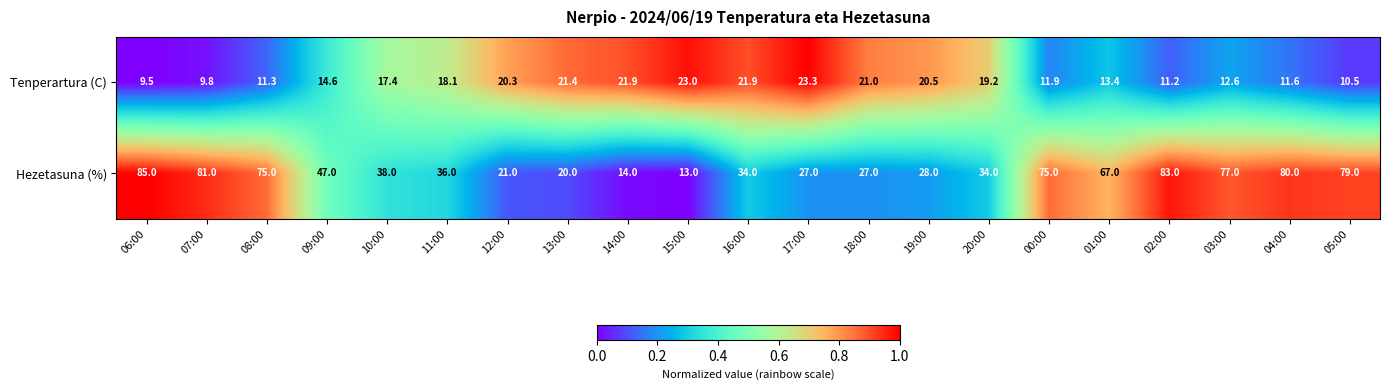

What is the total value across all series at 09:00?

61.6